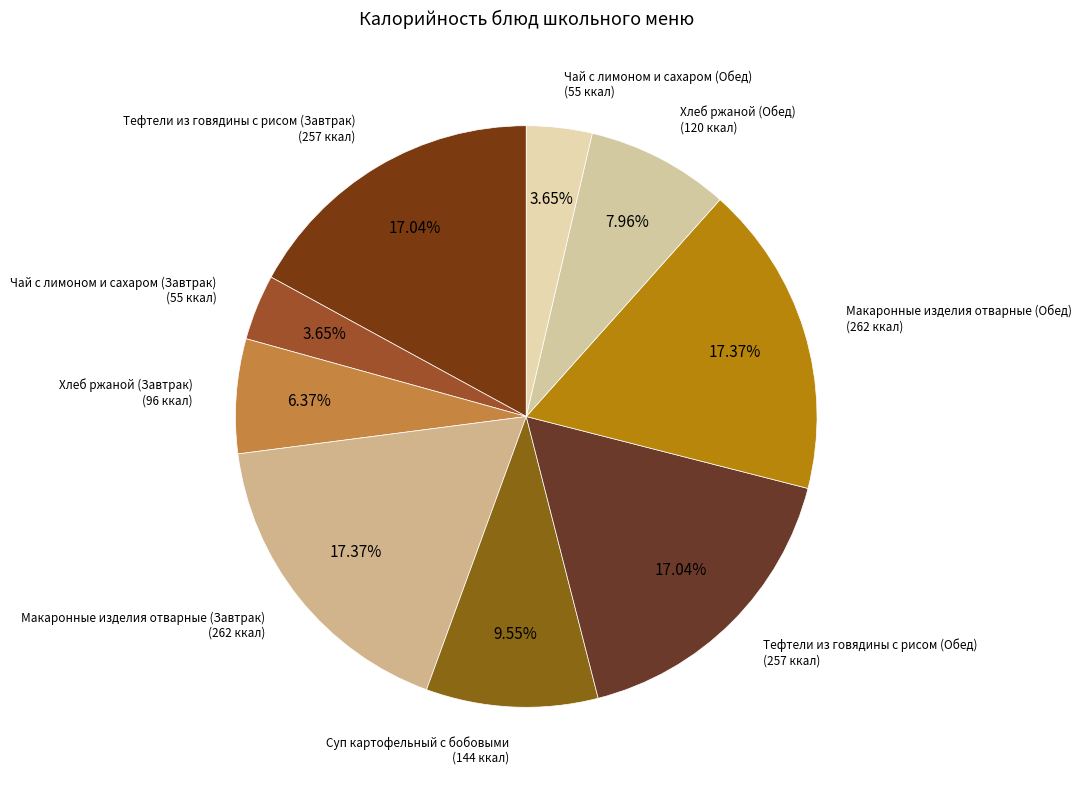

Does Суп картофельный с бобовыми (144 ккал) represent more than half of the total?

No